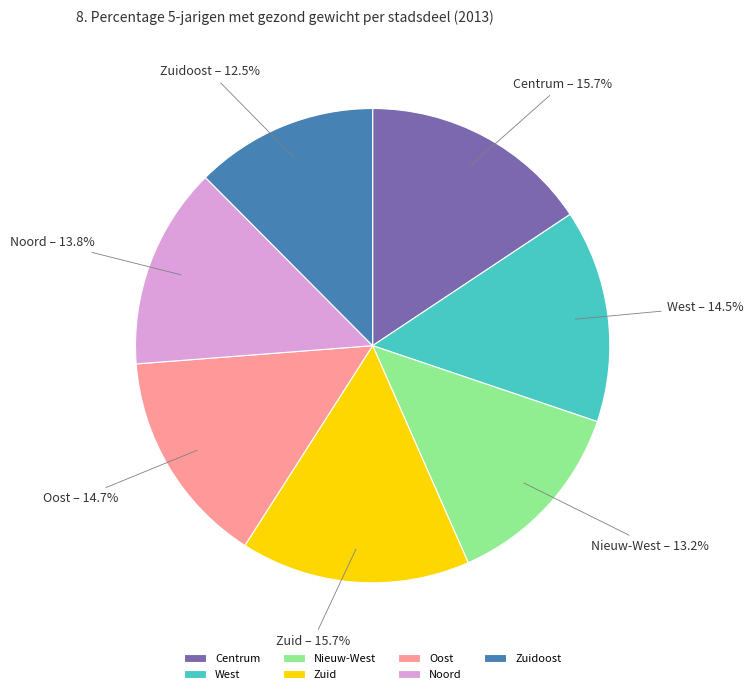

Does West account for over 50% of the chart?

No